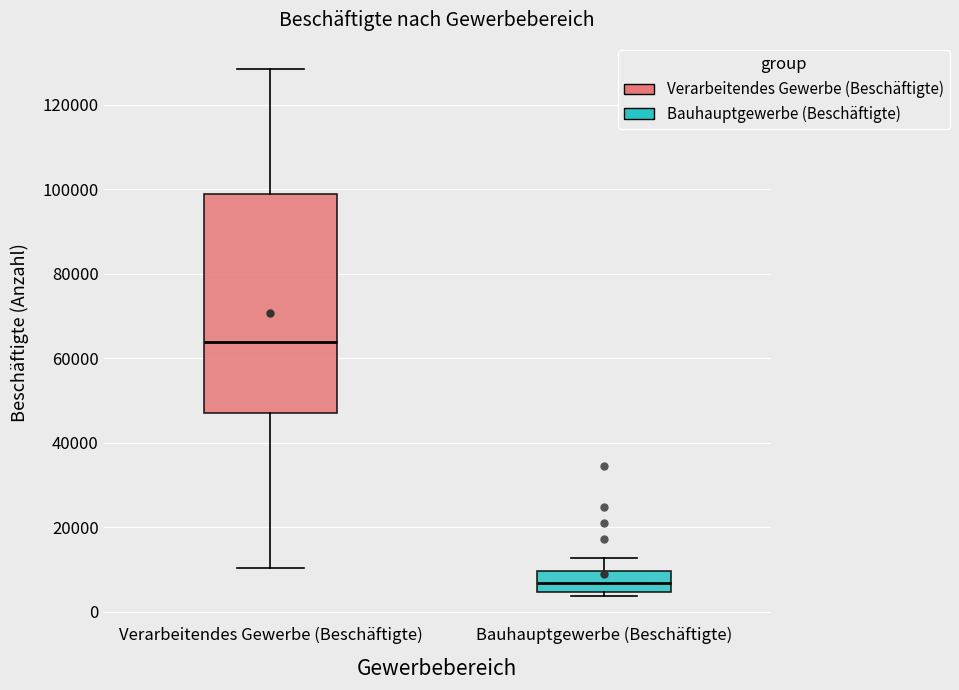

Comparing the boxes themselves (not the whiskers), which one is the tallest?

Verarbeitendes Gewerbe (Beschäftigte)